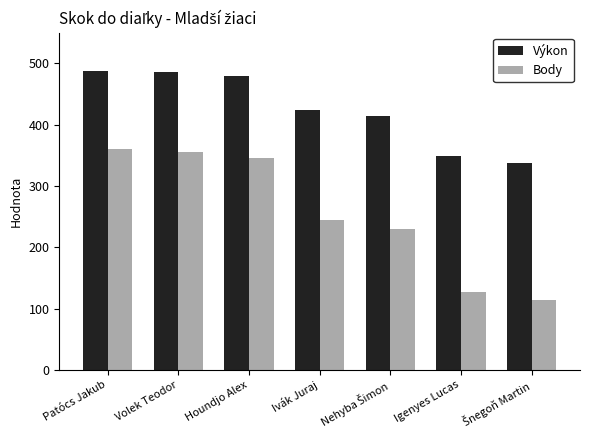

What are all the series names shown in the legend?

Výkon, Body